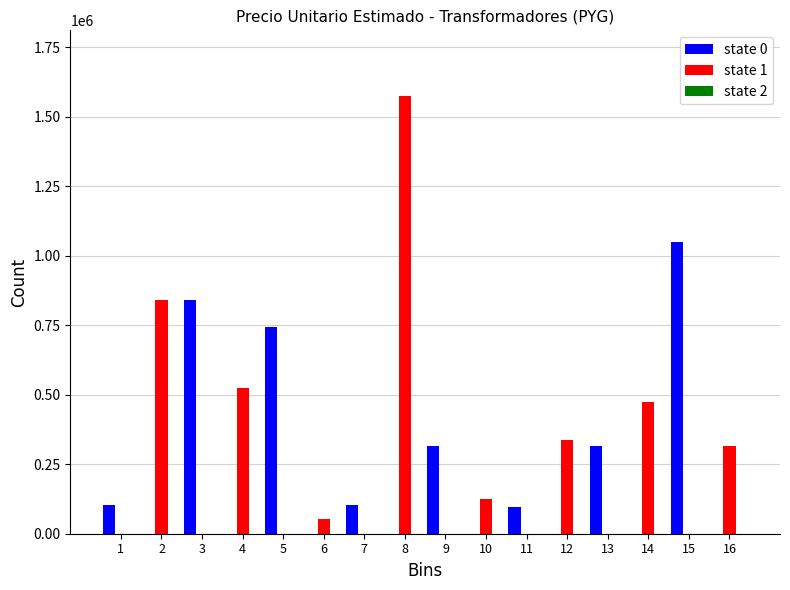

At which category is the sum across all series the highest?

8